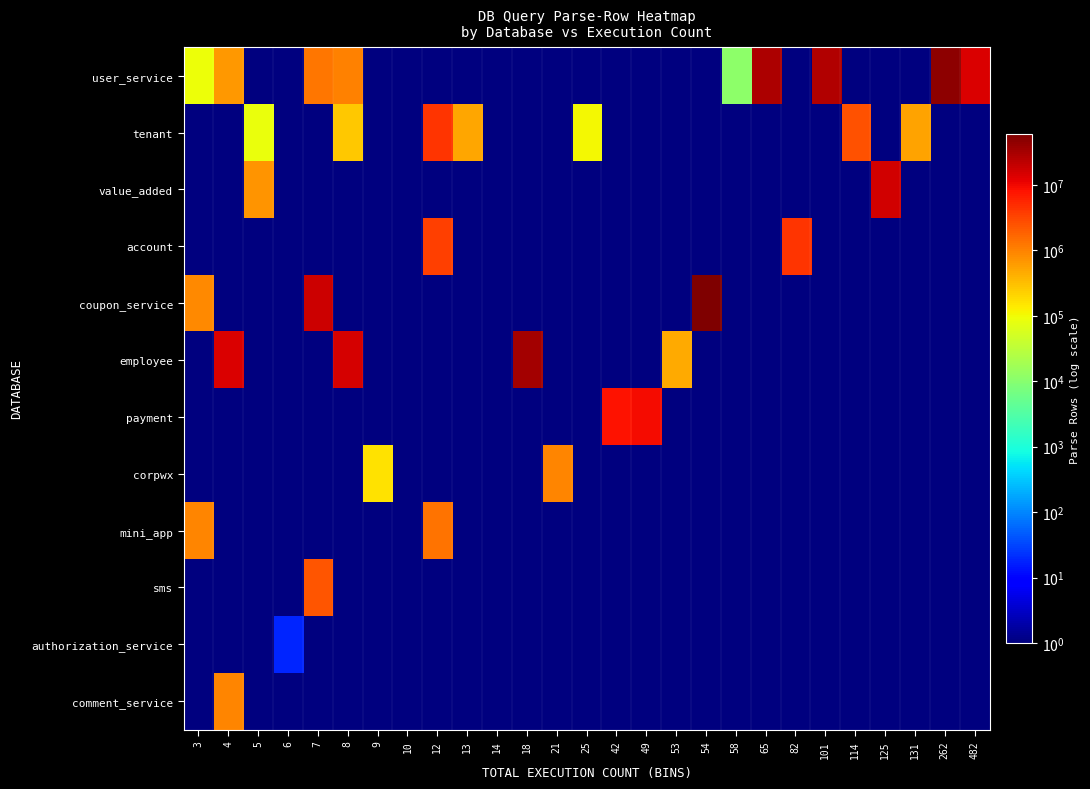

List the series in order of their peak value, highest first.

coupon_service, user_service, employee, value_added, payment, tenant, account, sms, mini_app, corpwx, comment_service, authorization_service